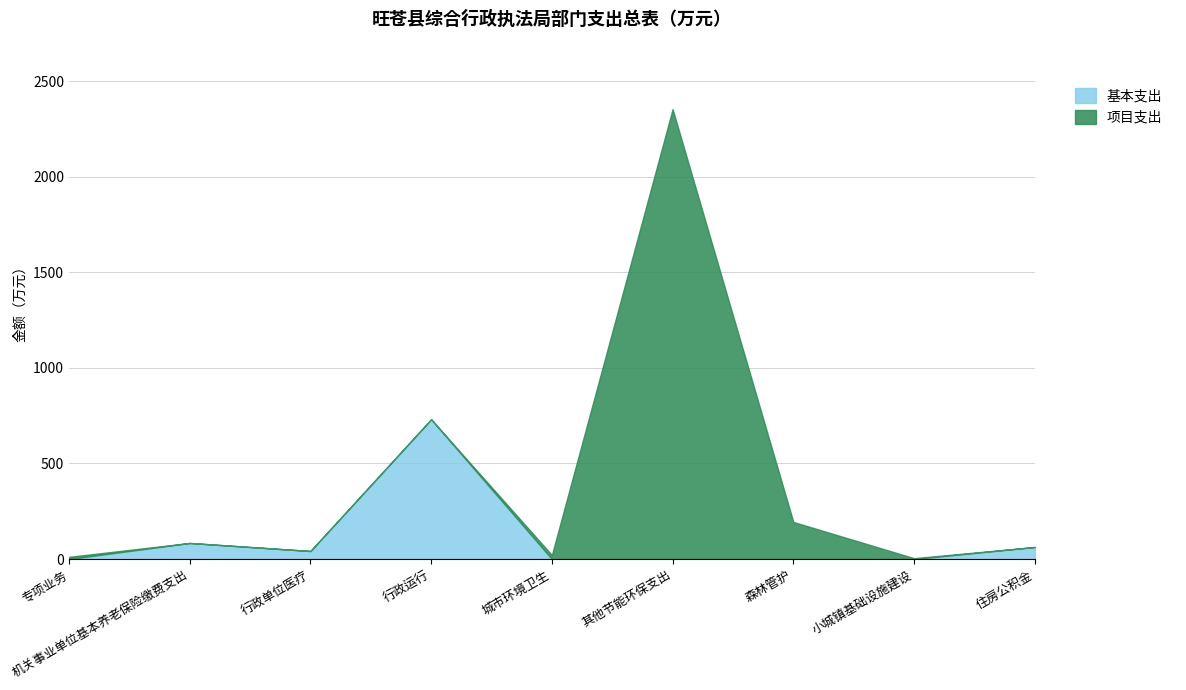

At which category is the sum across all series the highest?

其他节能环保支出